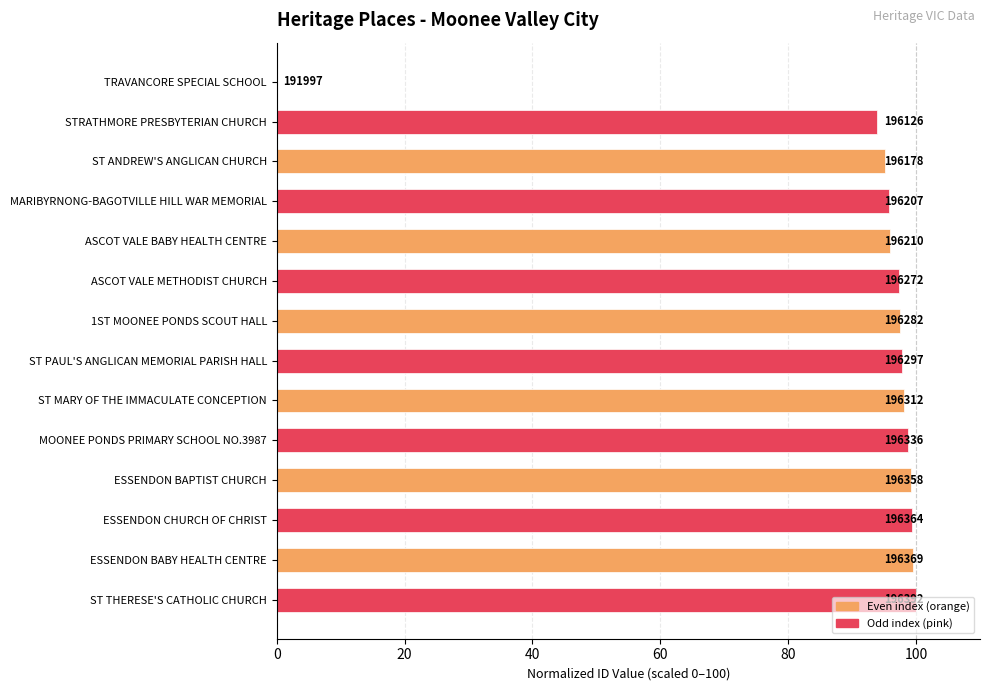

What is the sum of all values?

1268.3